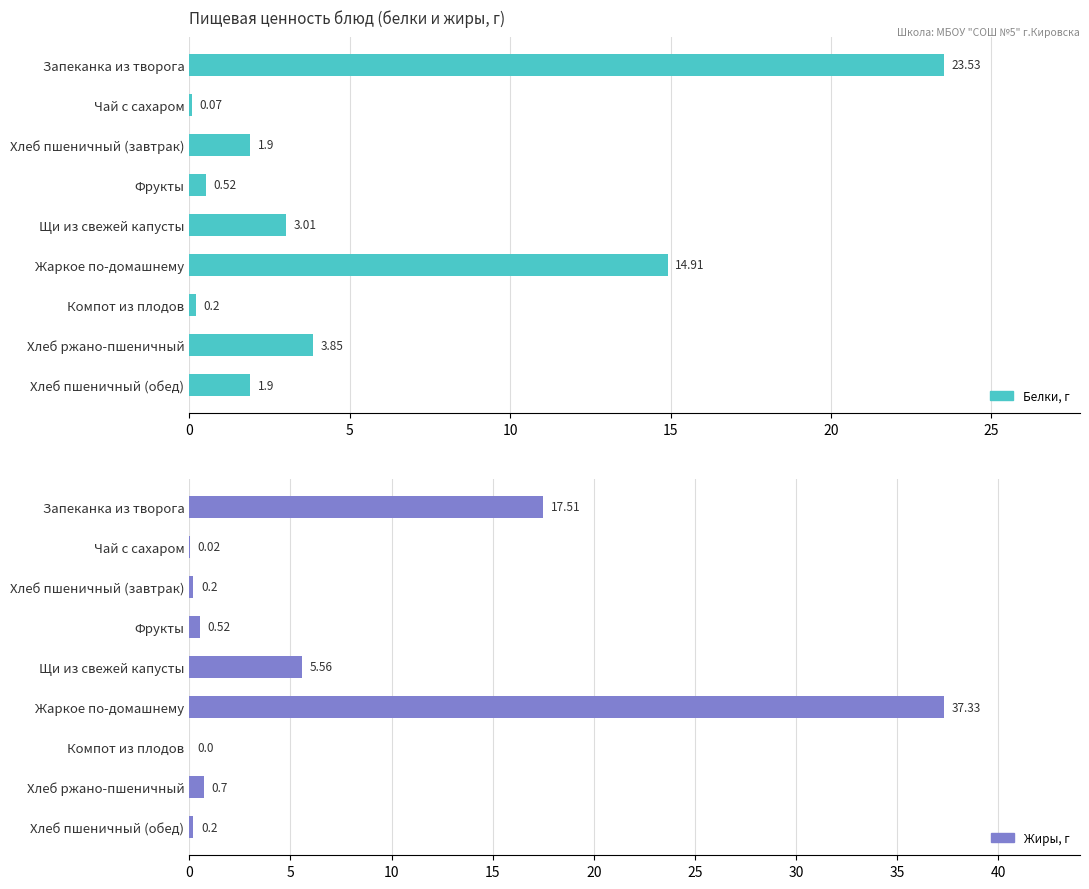

How many data points in Жиры are above 0?

8